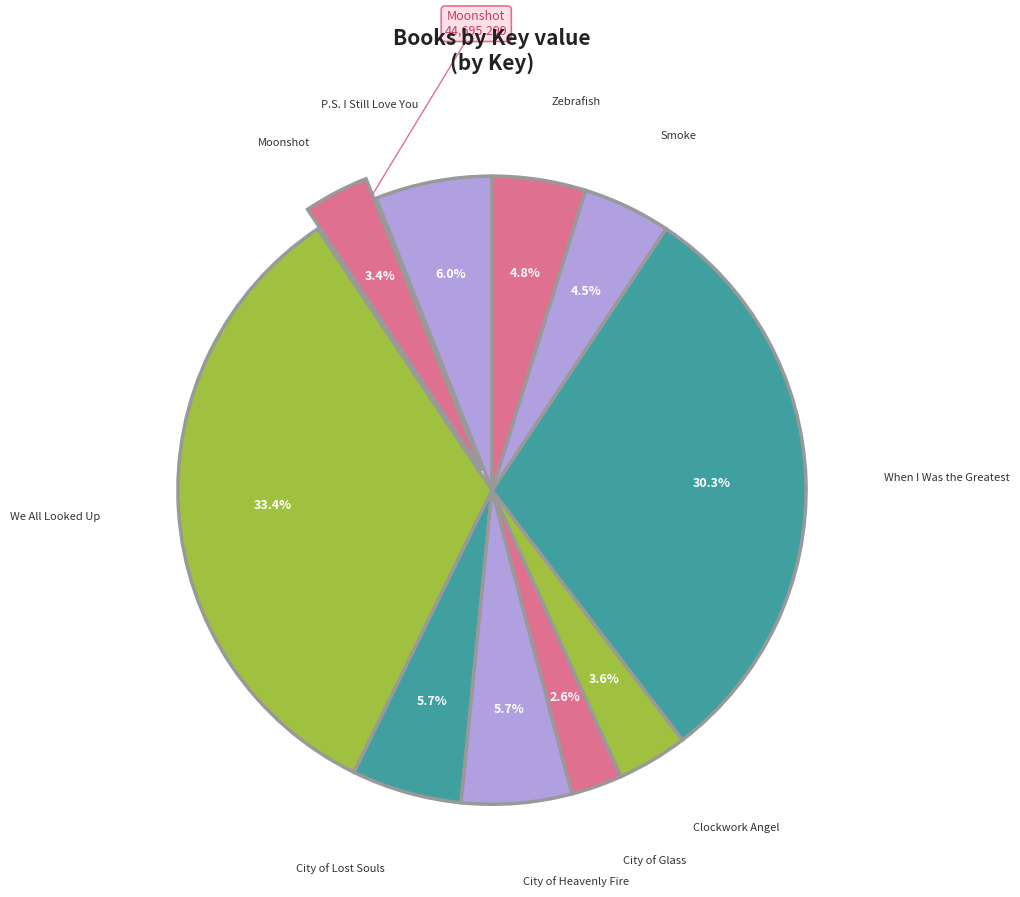

What is the smallest slice in the pie chart?

City of Glass